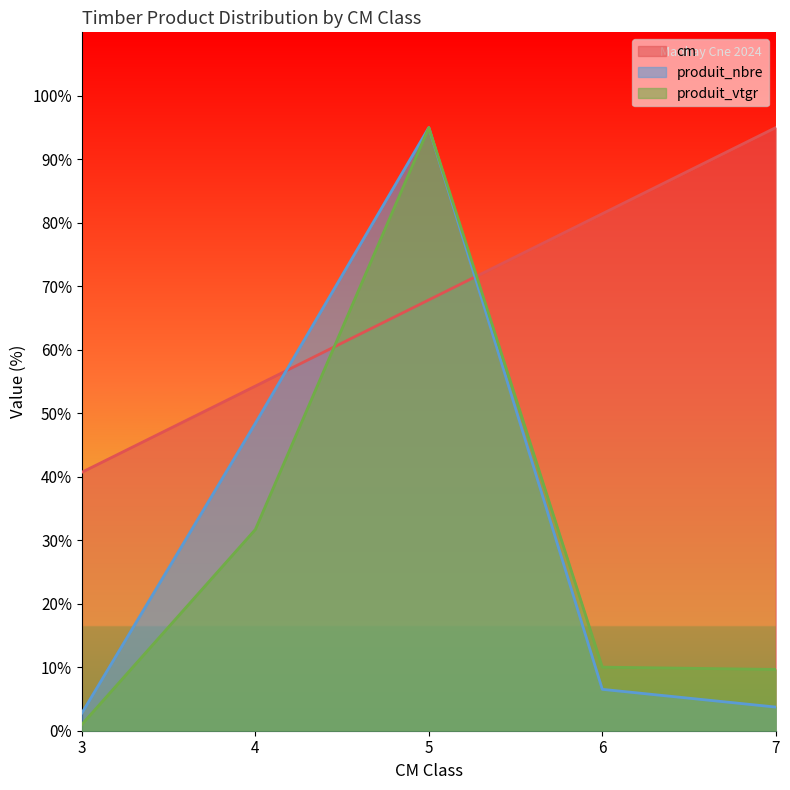

What is the difference between the cm values at 5 and 6?

13.6